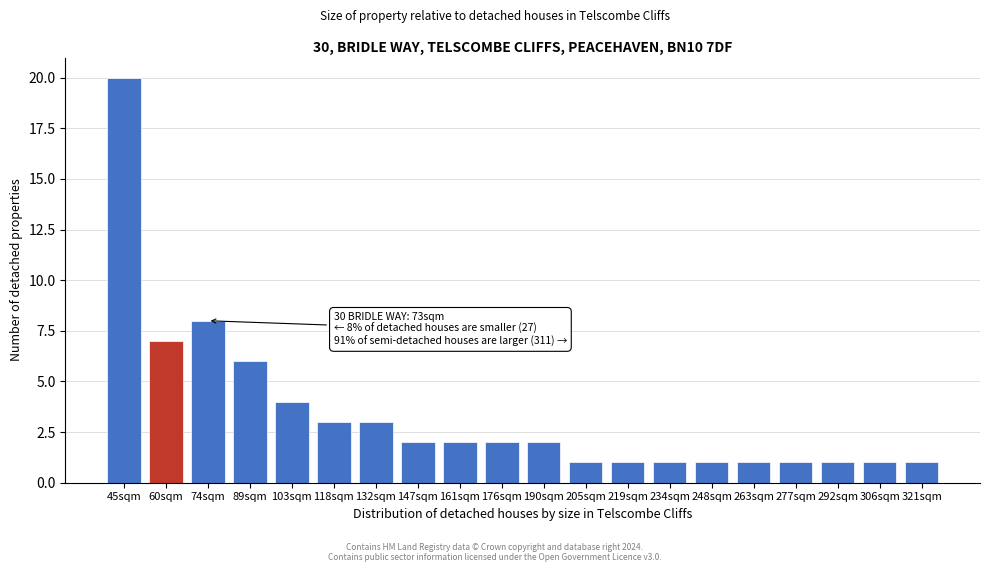

Reading left to right, list all the values displayed in this chart.

20	7	8	6	4	3	3	2	2	2	2	1	1	1	1	1	1	1	1	1